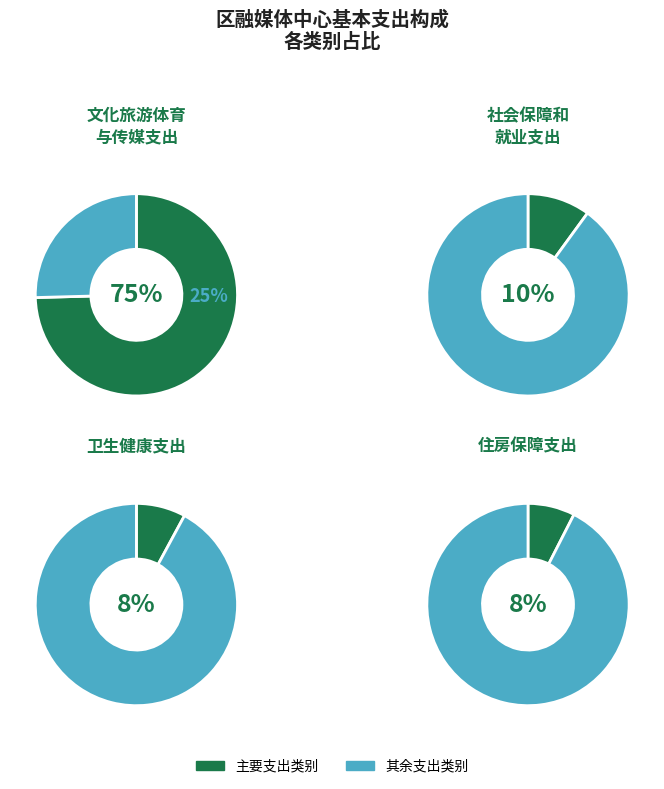

Which slice represents more than half of the pie?

文化旅游体育与传媒支出